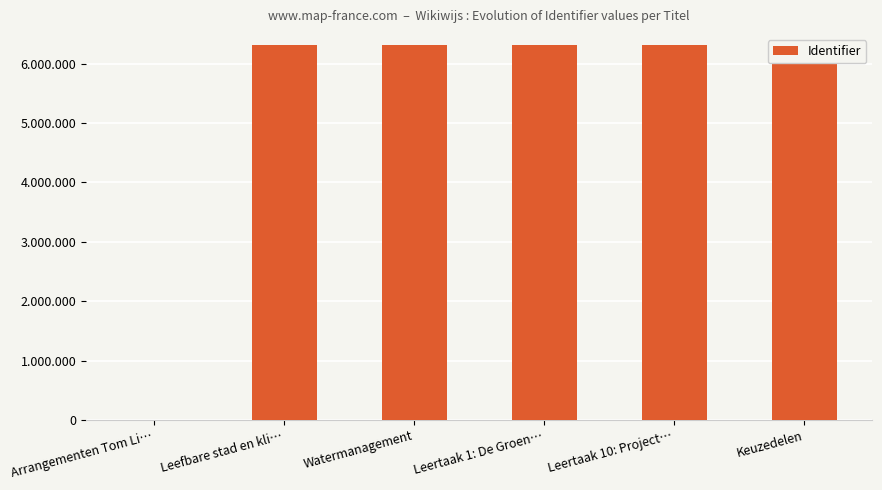

Reading left to right, list all the values displayed in this chart.

0	6308036	6308035	6308099	6308100	6308040